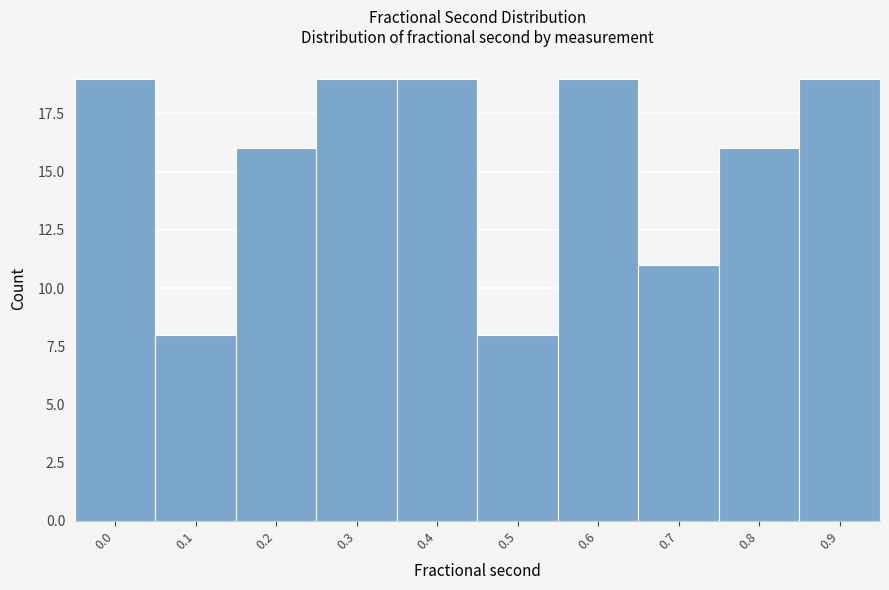

Reading left to right, transcribe all the data shown in this chart.

0.0=19	0.1=8	0.2=16	0.3=19	0.4=19	0.5=8	0.6=19	0.7=11	0.8=16	0.9=19